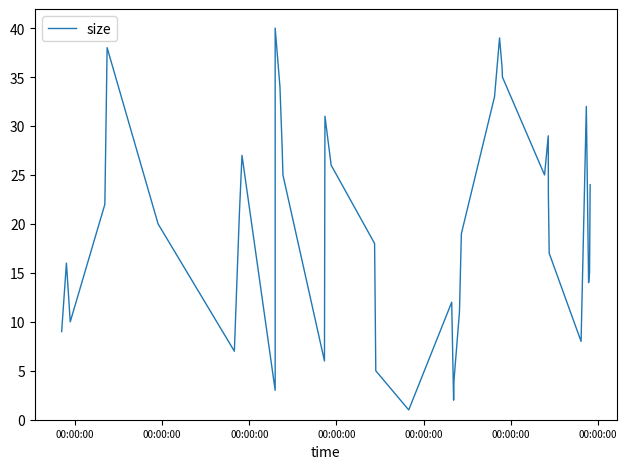

Where is the first local minimum?

00:00:00